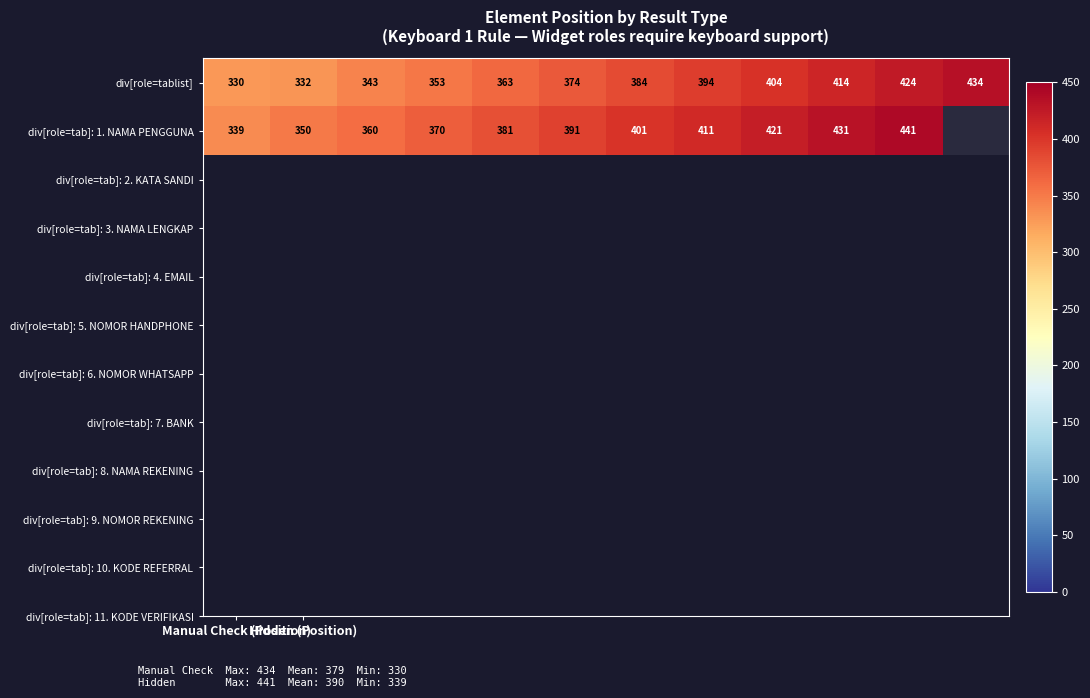

What is the maximum value for div[role=tablist]?

434